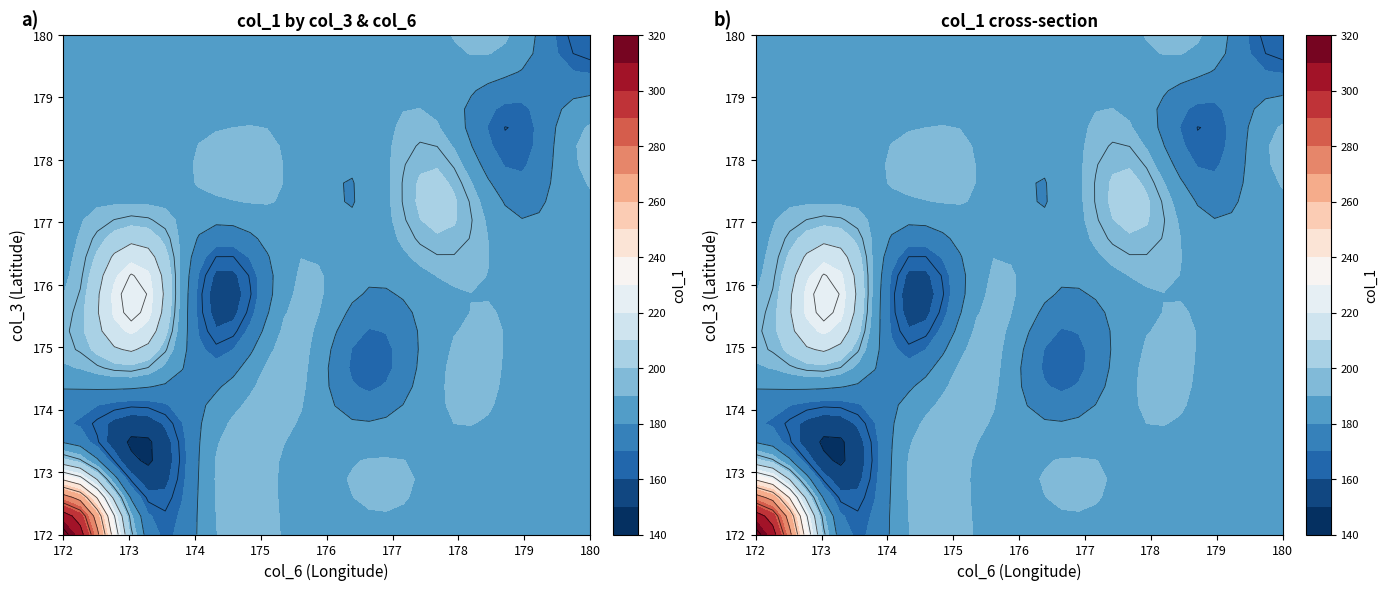

Between 9 and 2, which is larger?

2